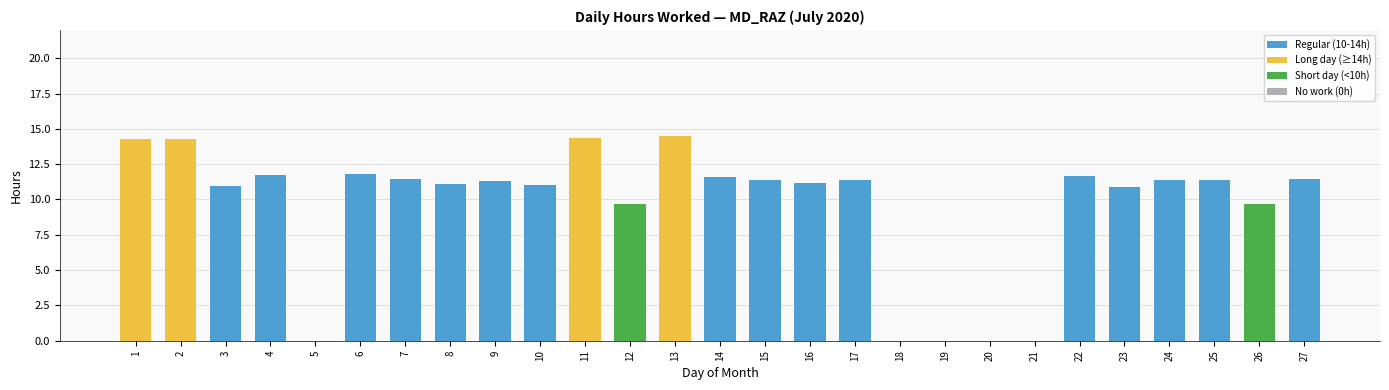

What value does the data have at 23?

10.9